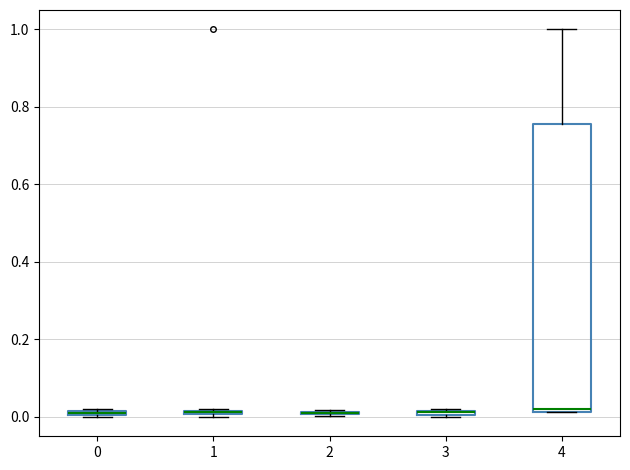

Where does the upper whisker of the box at x = 4 end on the y-axis? The values are not printed on the chart, so give them approximately, as read against the axis.

1.00